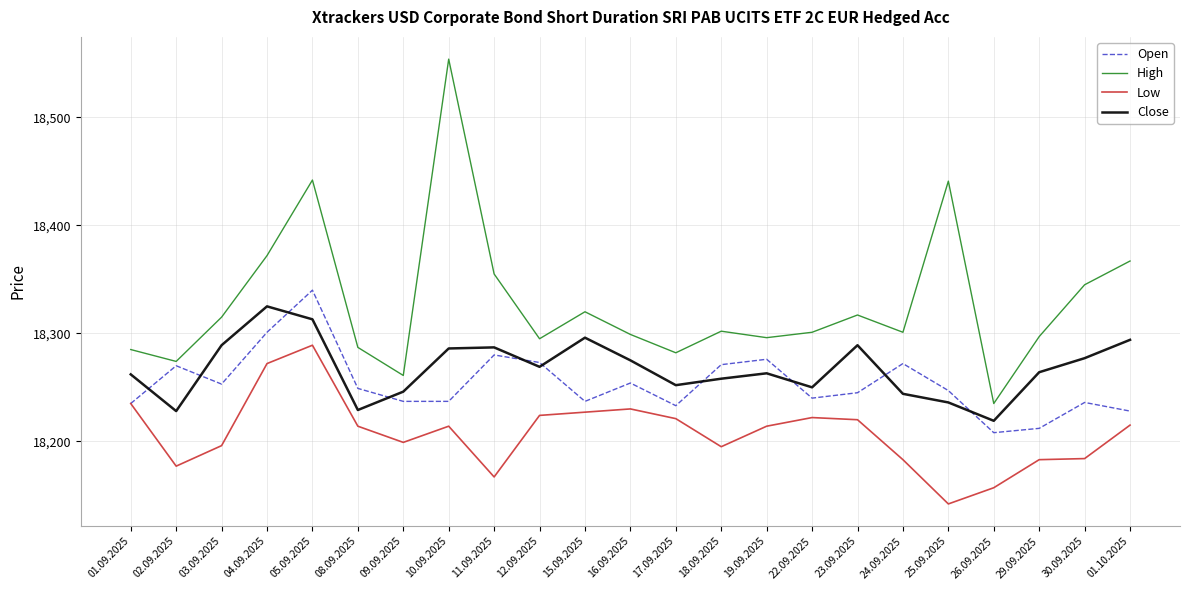

How many lines are shown in the chart?

4